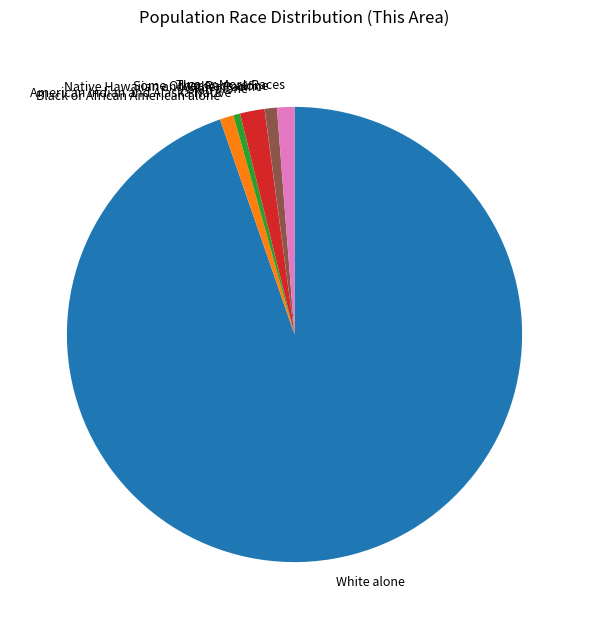

Is it true that Some Other Race alone is 1% of the pie?

True